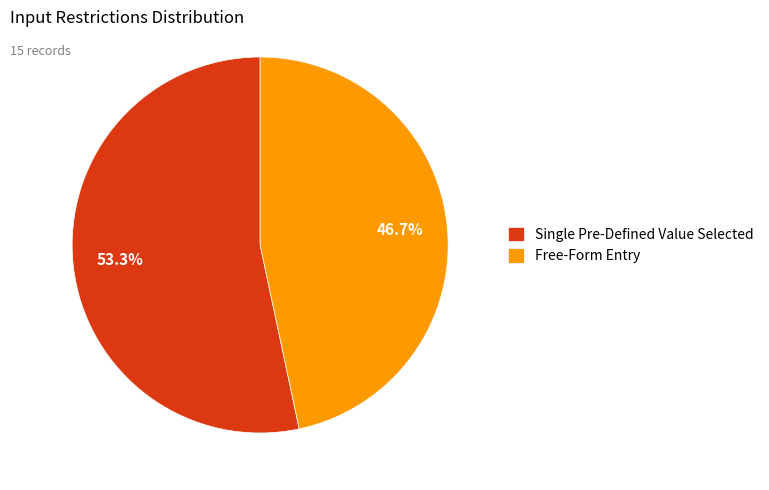

Count the number of slices in the pie.

2